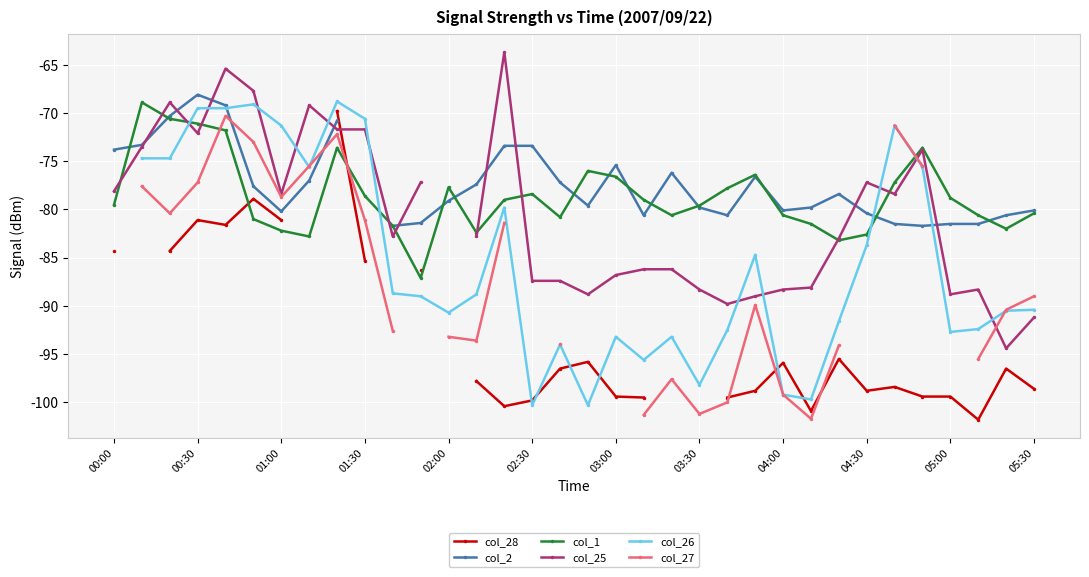

Which series changed the most between 16 and 26?

col_25